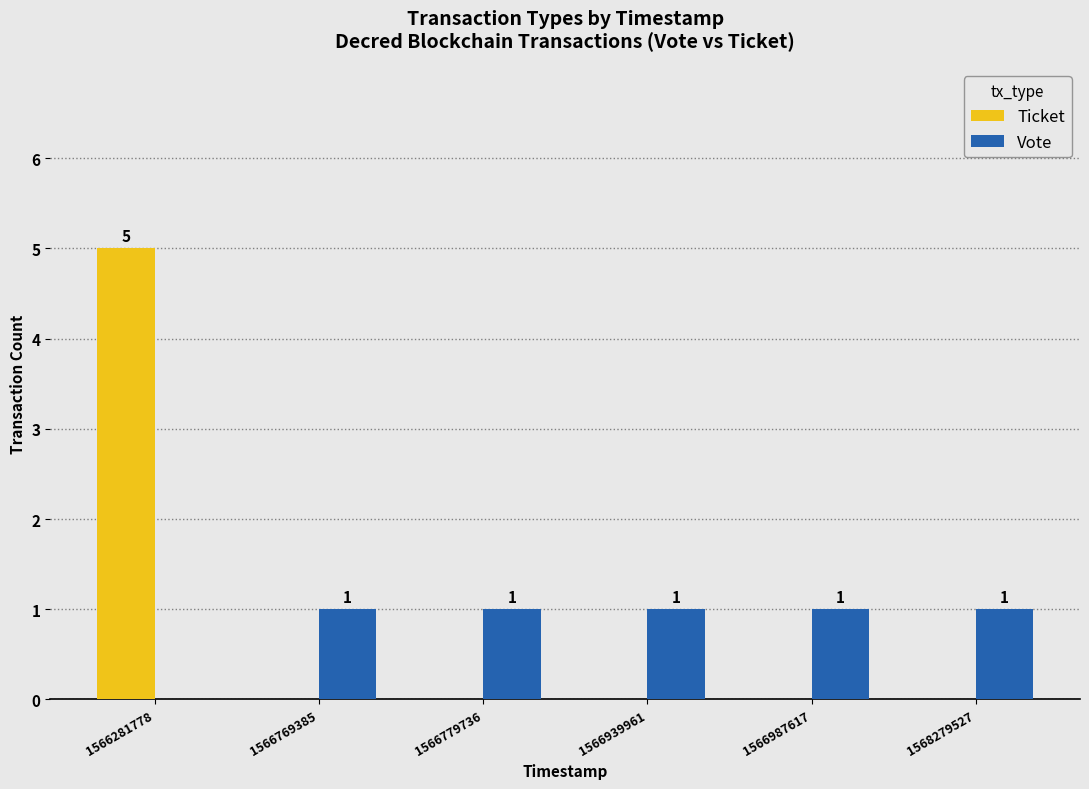

What is the greatest value displayed?

5